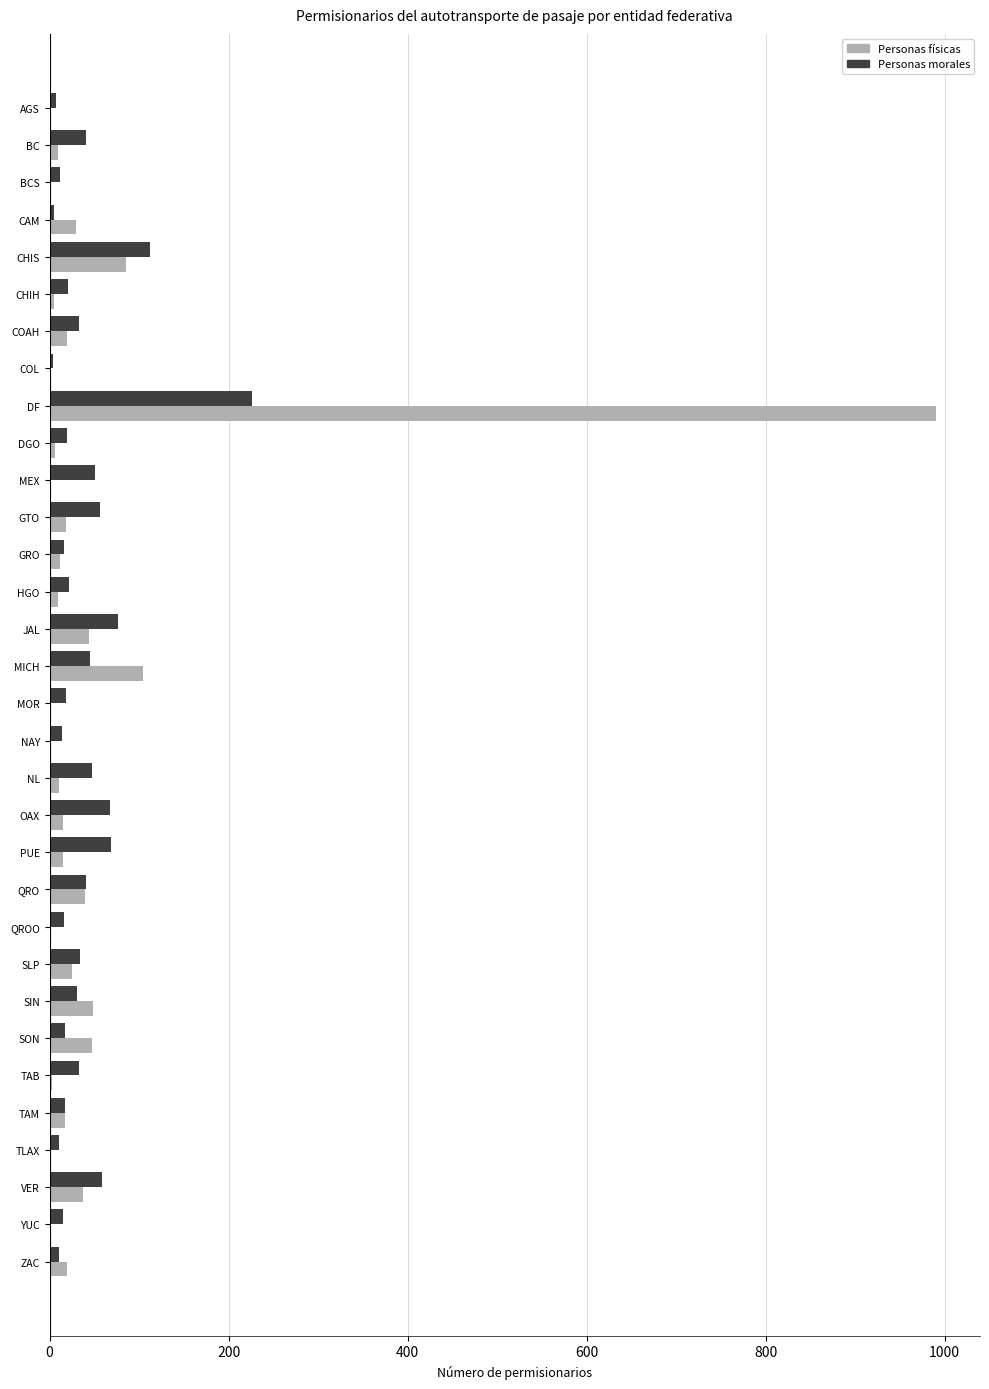

At which category is the sum across all series the highest?

DF